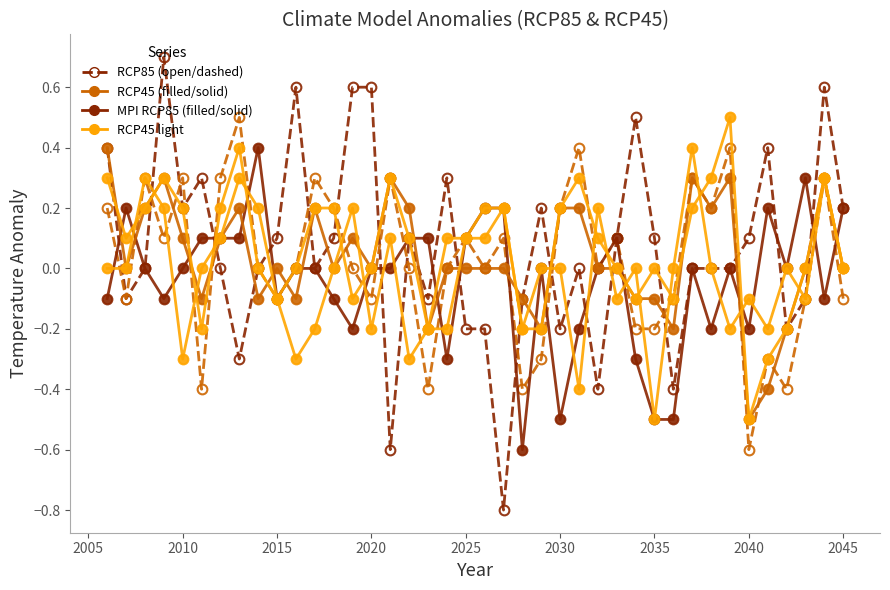

What is the minimum value shown in the chart?

-0.8